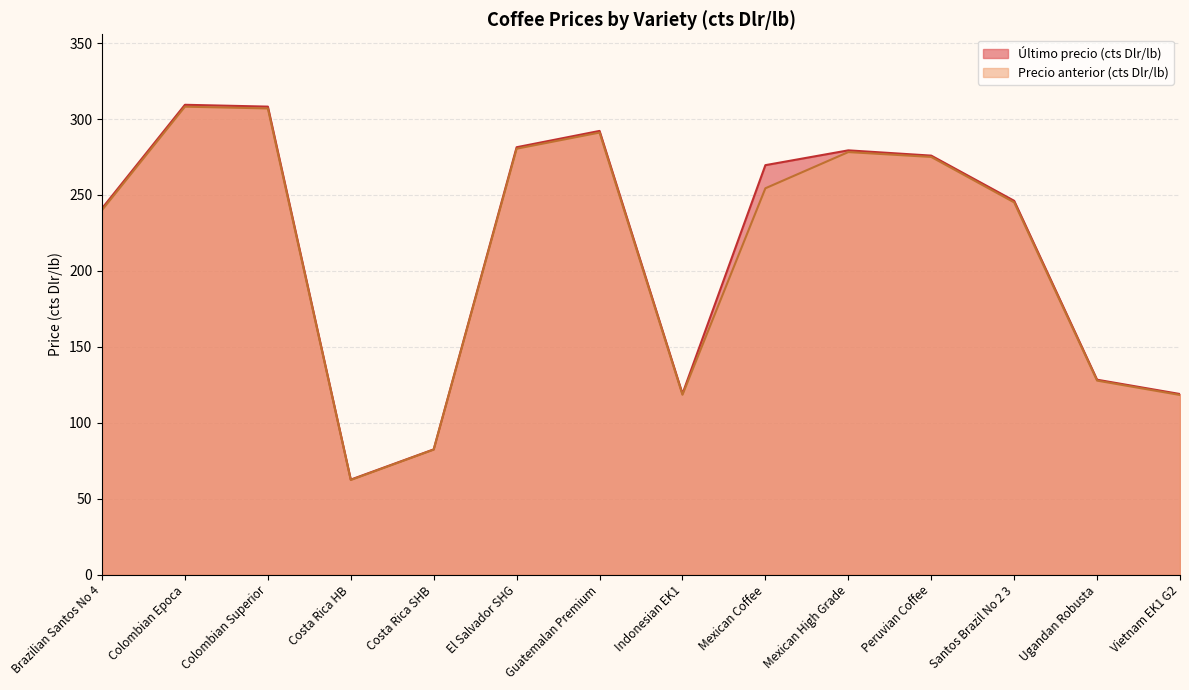

How many data points in Último precio (cts Dlr/lb) are less than 269?

7